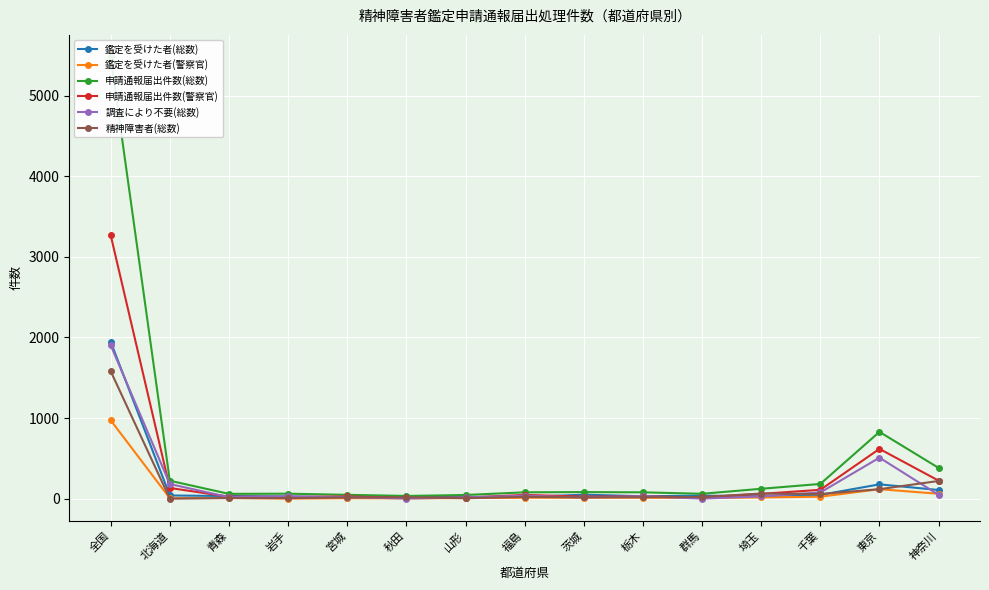

At which category is the sum across all series the highest?

全国